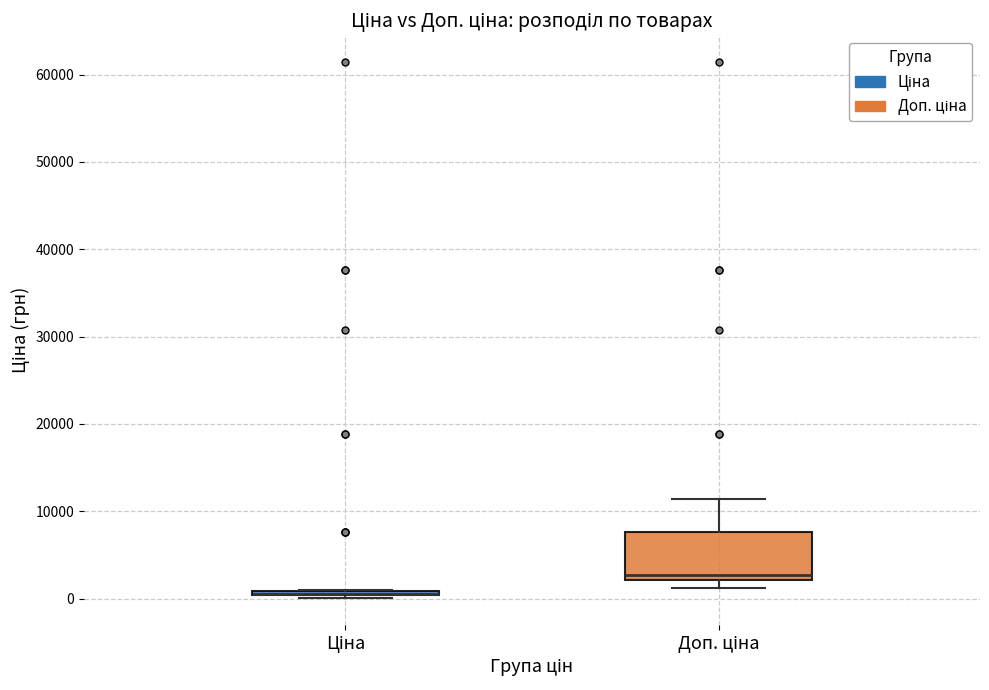

Comparing the boxes themselves (not the whiskers), which one is the tallest?

Доп. ціна